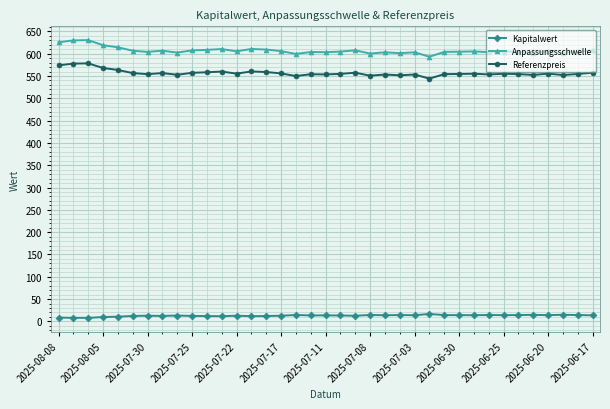

Which series has the largest total across all categories?

Anpassungsschwelle